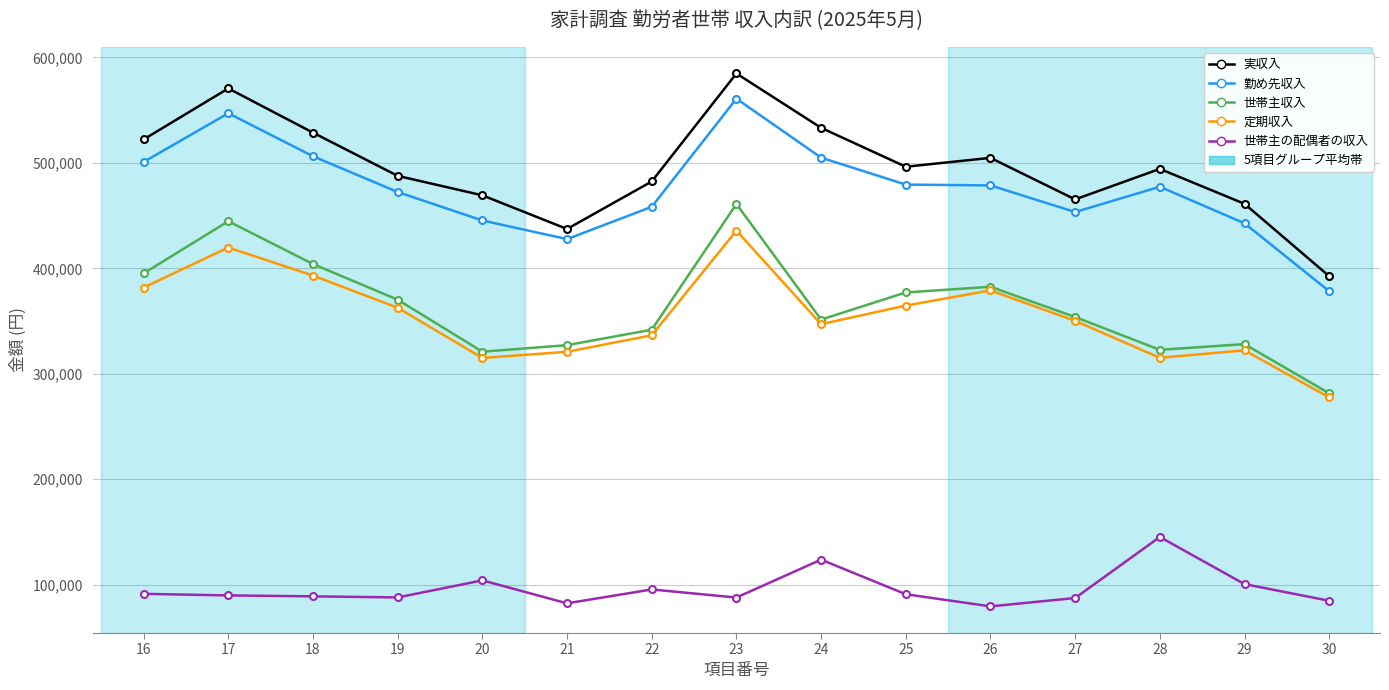

How many interior local peaks does the 実収入 series have?

4